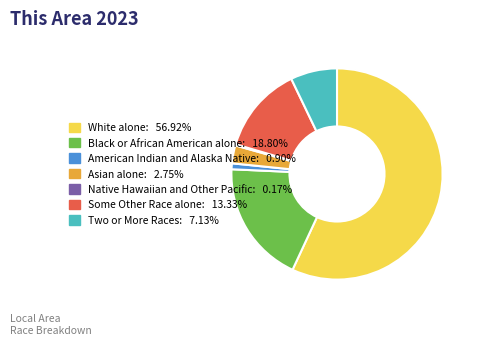

Combined, do White alone and Two or More Races account for over 50%?

Yes